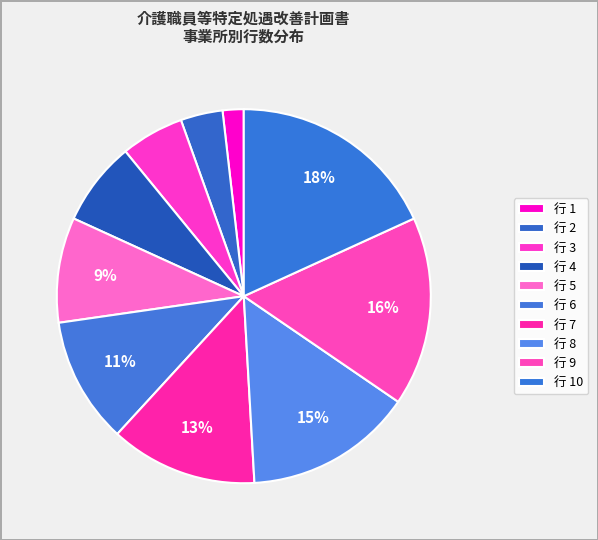

How many segments does this pie chart have?

10